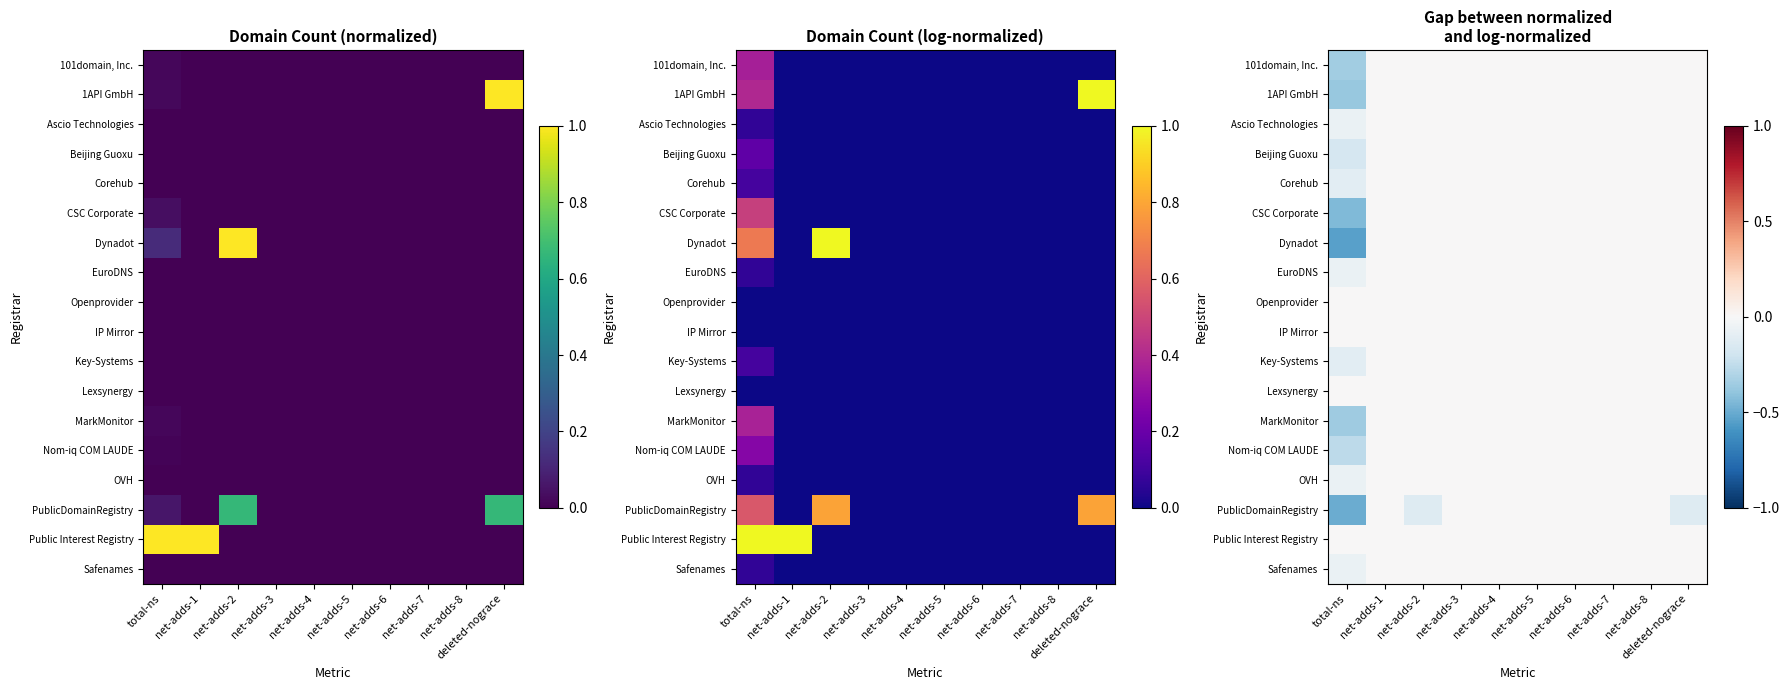

What is the smallest value displayed?

-0.5